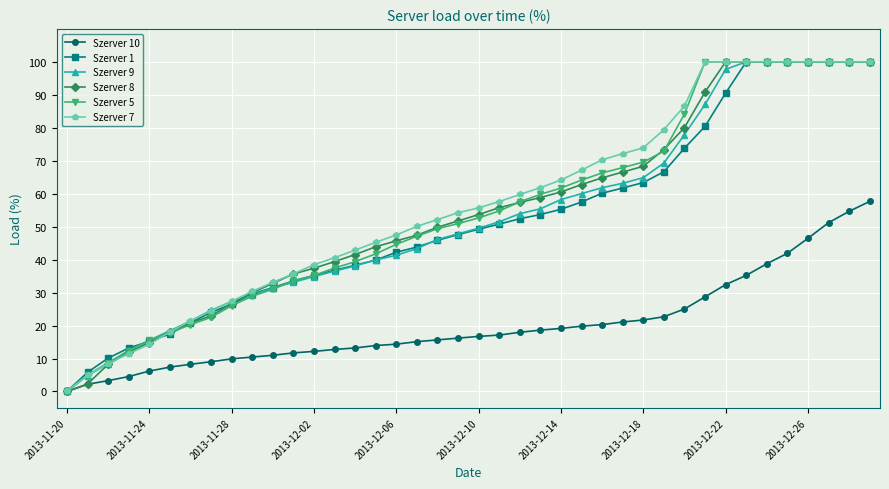

What is the value of the Szerver 5 point at the 35th from the left?

100.0